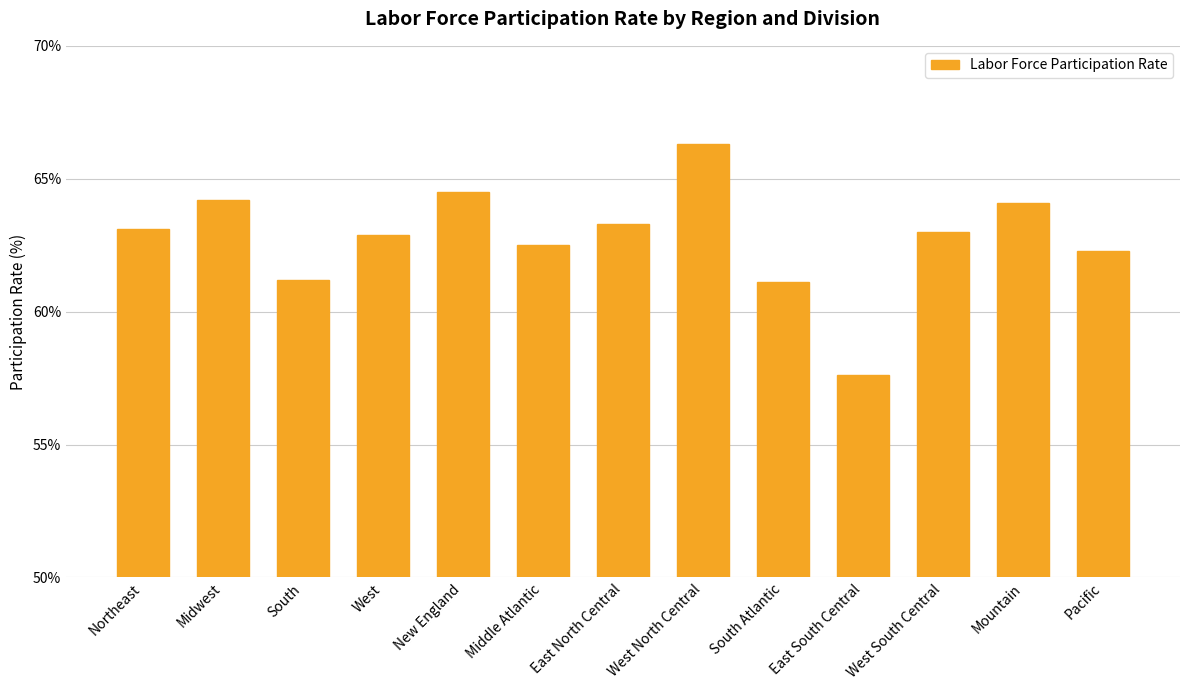

What is the sum of the values at Middle Atlantic and East South Central?

120.1